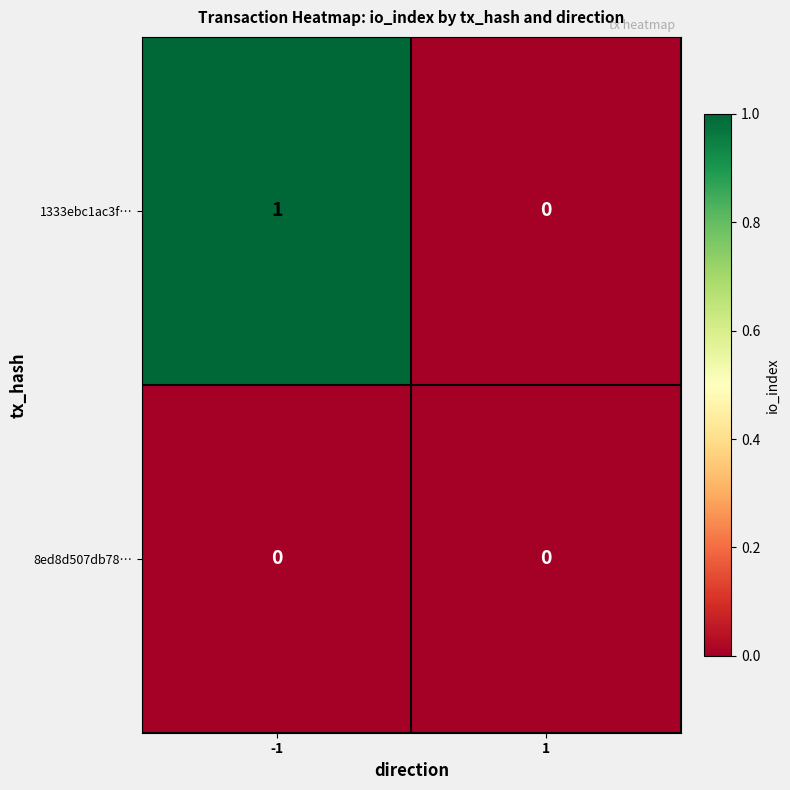

True or false: 8ed8d507db78… has a value of 0 at -1.

True